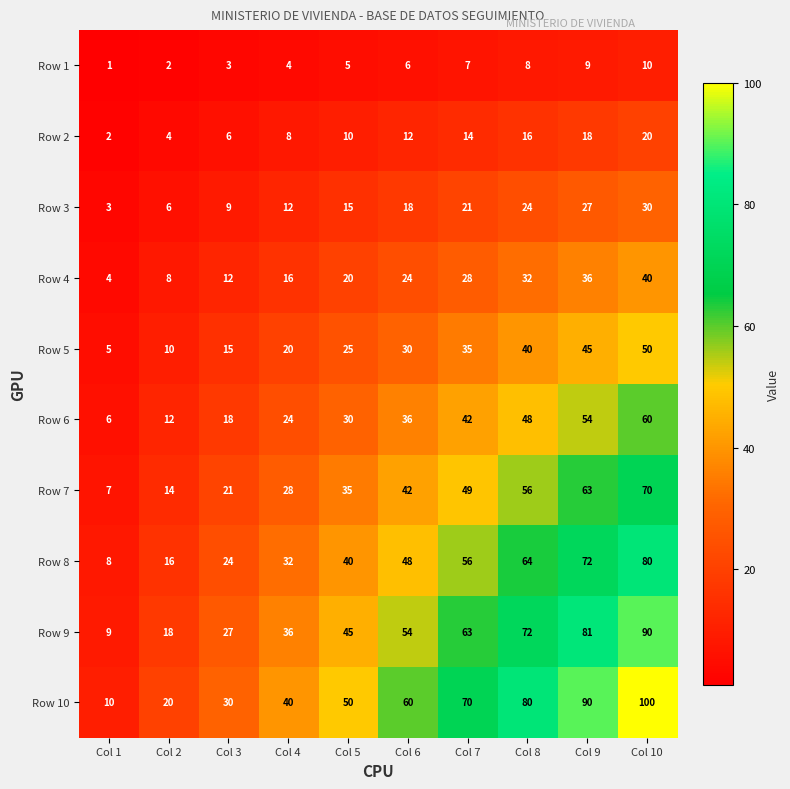

At which label is Row 2 closest to 11?

Col 5